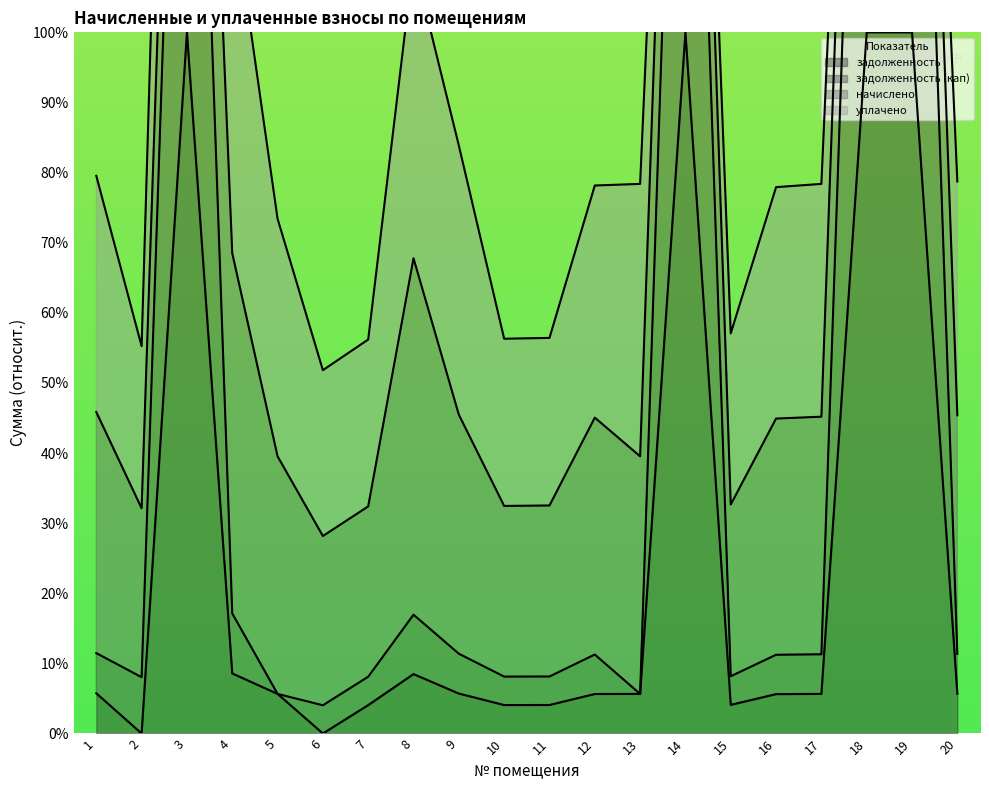

Which label corresponds to the largest value in the chart?

19